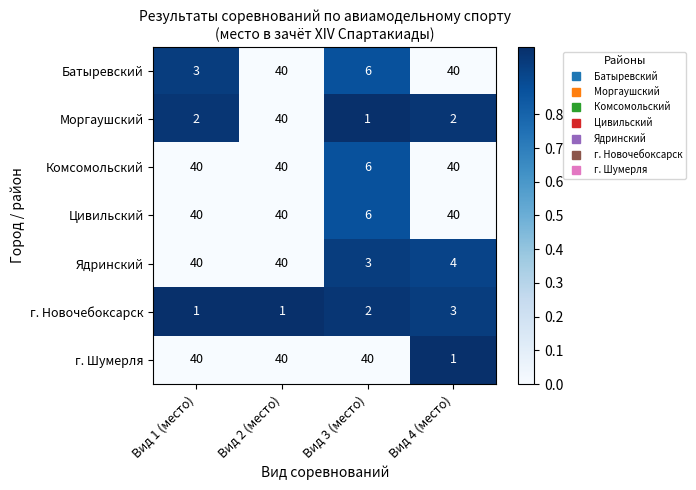

What is the sum of the Цивильский values at Вид 1 (место) and Вид 3 (место)?

46